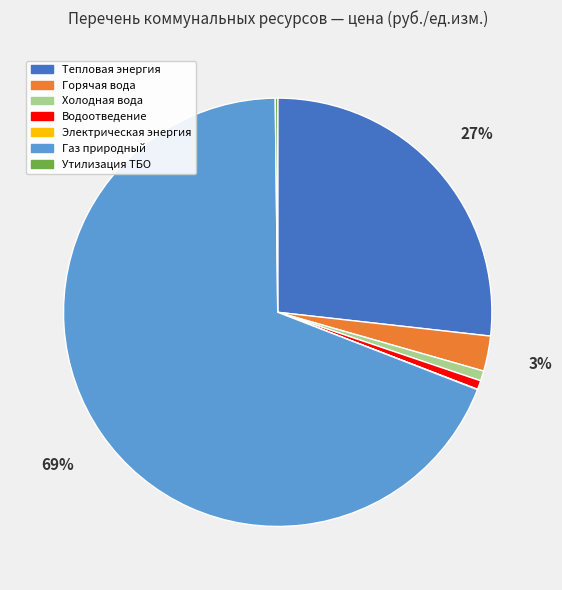

Is the sum of Горячая вода and Холодная вода greater than half?

No